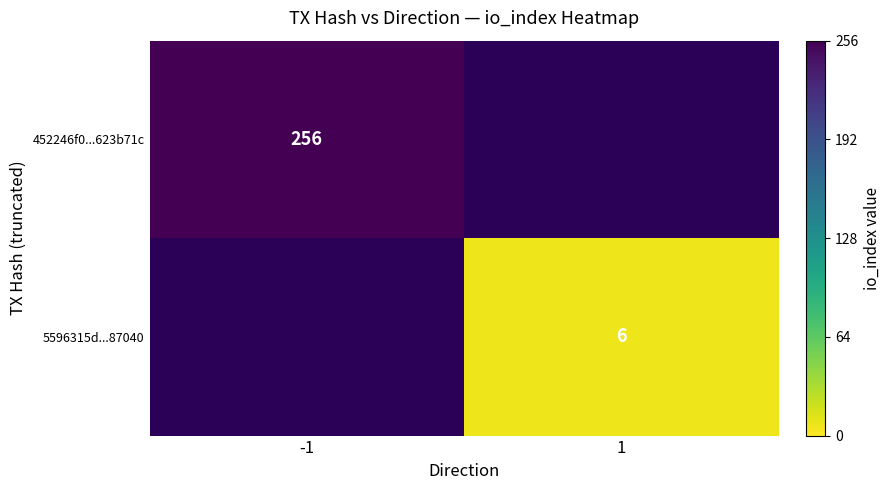

The 452246f0...623b71c series shows 53 at -1. True or false?

False